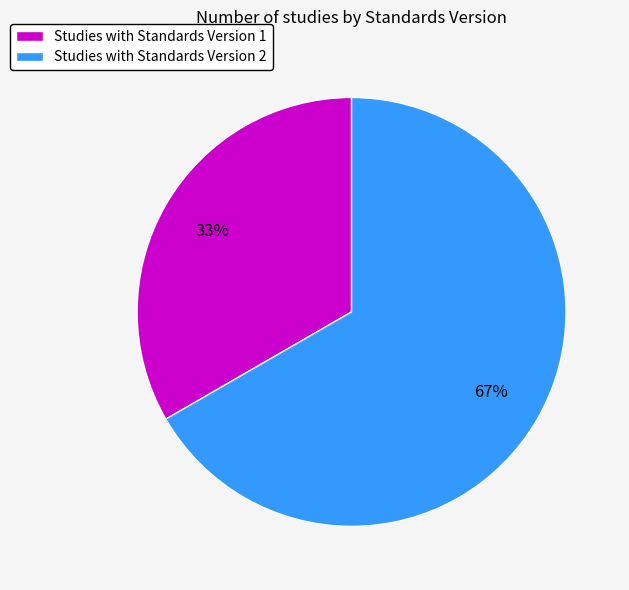

To the nearest percent, what portion does Studies with Standards Version 1 represent?

33%